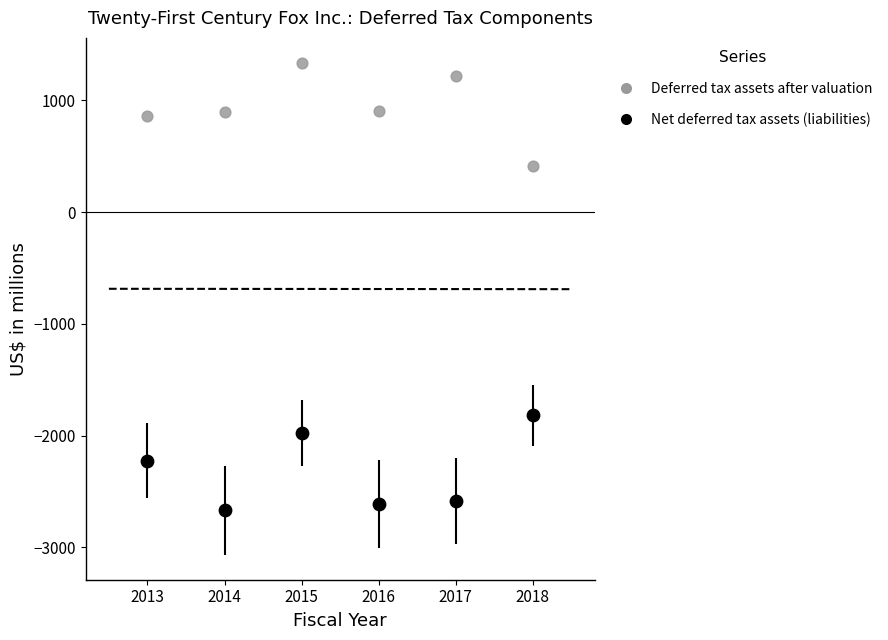

Across all data points, what is the range of X values (max minus min)?

5